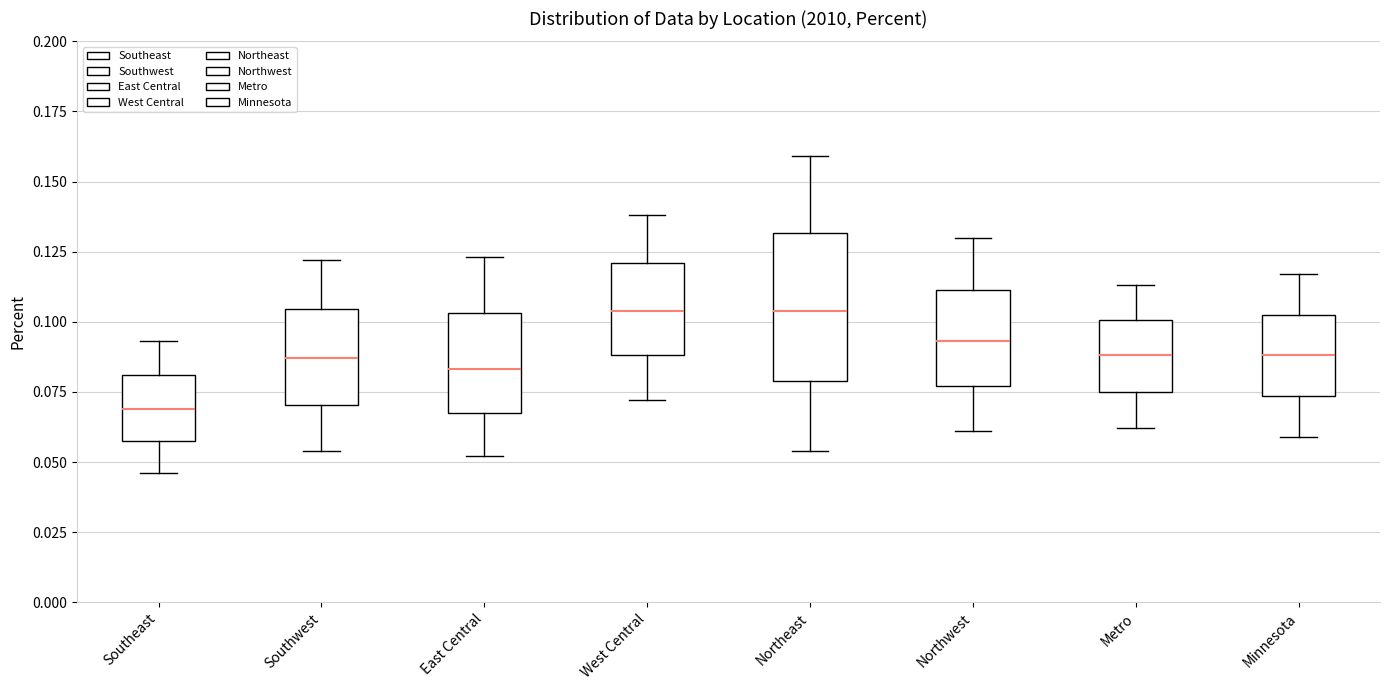

Where does the upper whisker of the box for Southwest end on the y-axis? The values are not printed on the chart, so give them approximately, as read against the axis.

0.120